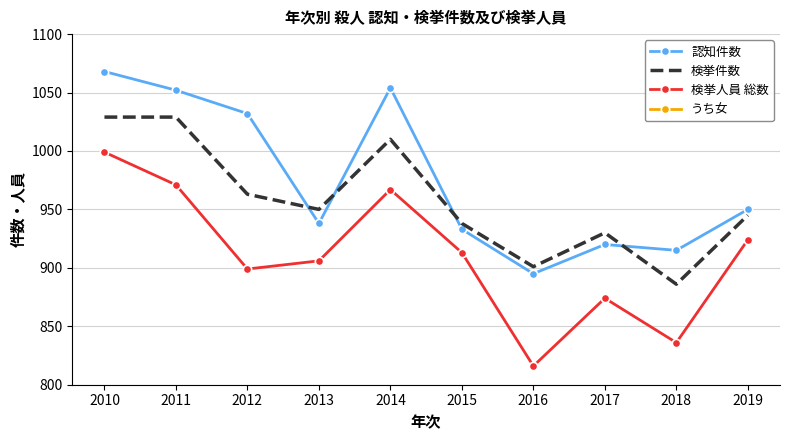

How many interior local peaks does the 検挙件数 series have?

2